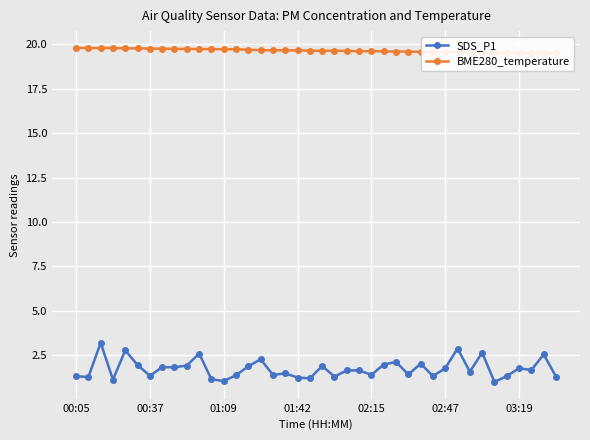

True or false: SDS_P1 has more than 1 points higher than both neighbors.

True